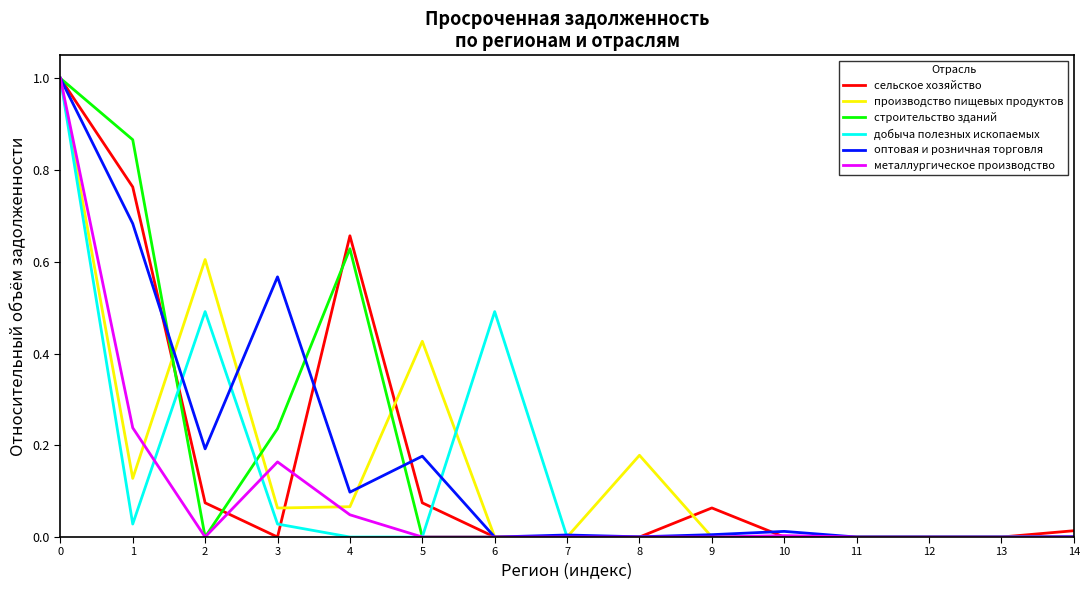

Where is the first local maximum for металлургическое производство?

3